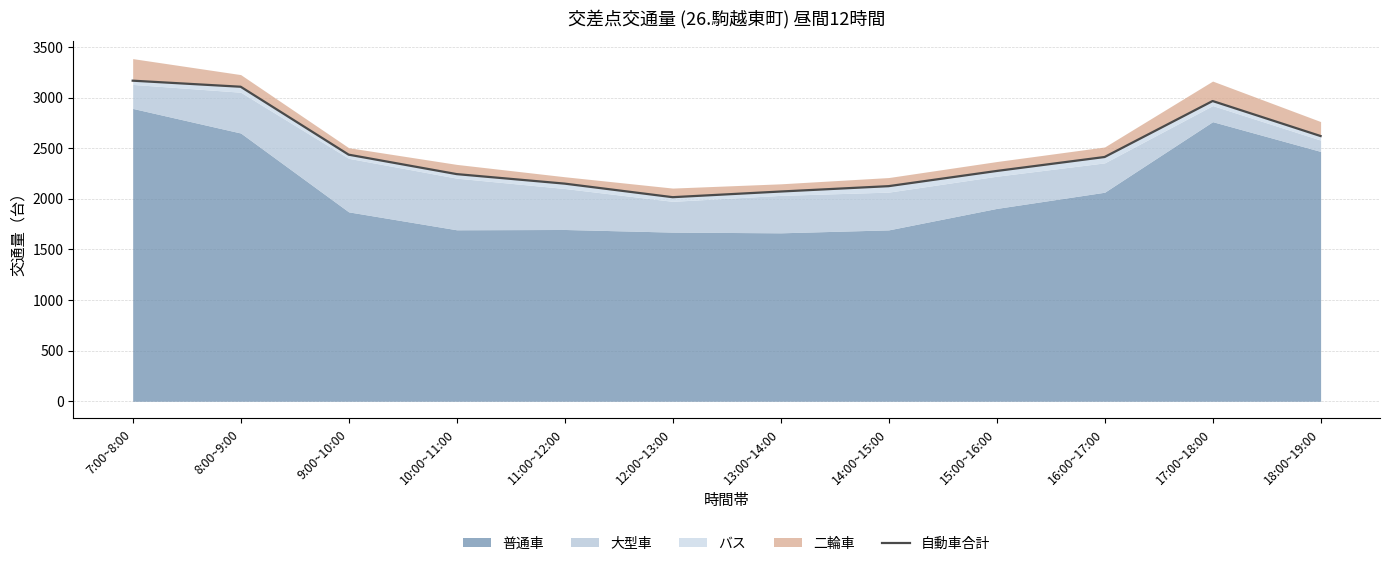

Count the number of categories in the chart.

12